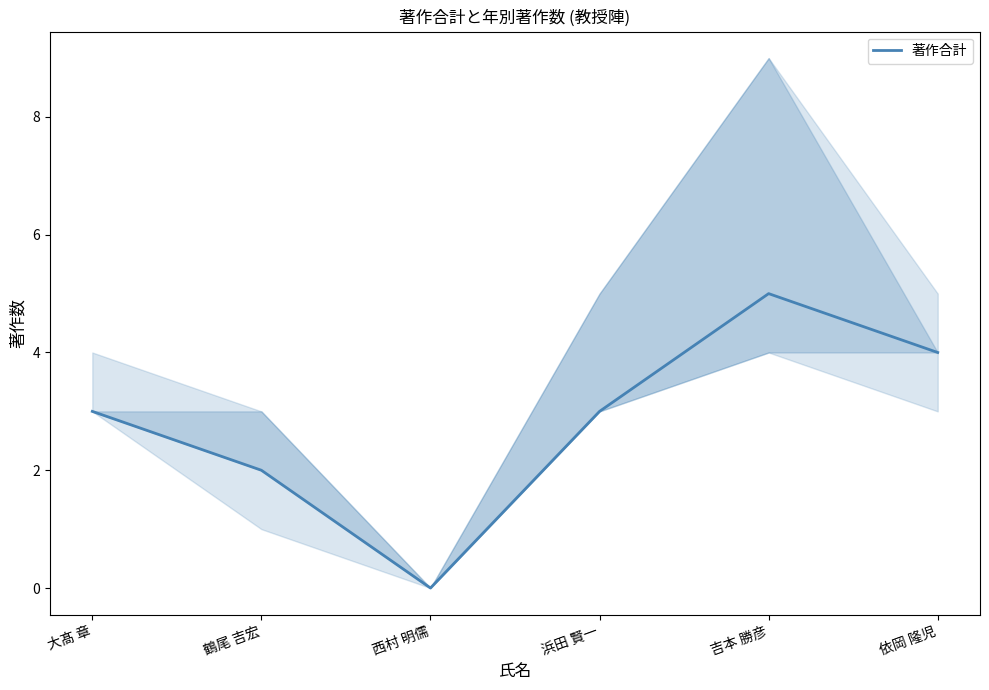

List the labels in order of value, largest first.

吉本 勝彦, 依岡 隆児, 大髙 章, 浜田 賢一, 鶴尾 吉宏, 西村 明儒